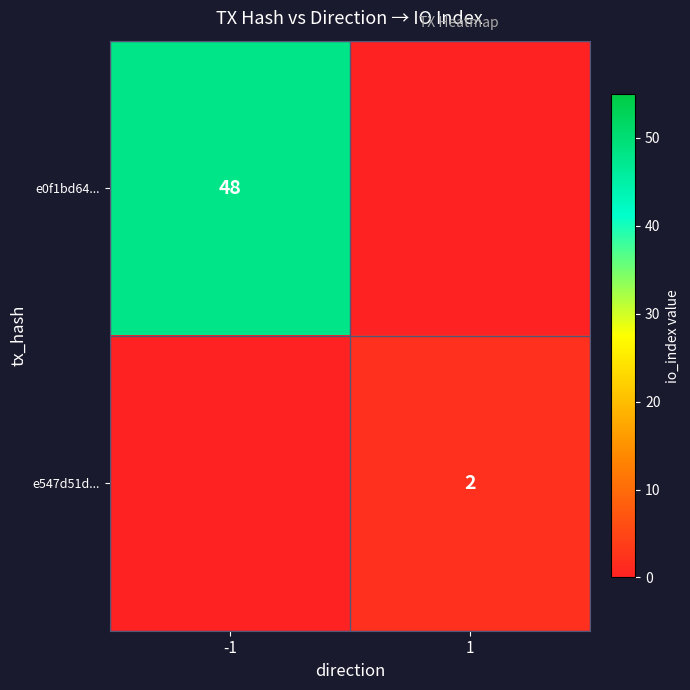

The value of e0f1bd64... at -1 is 48. True or false?

True